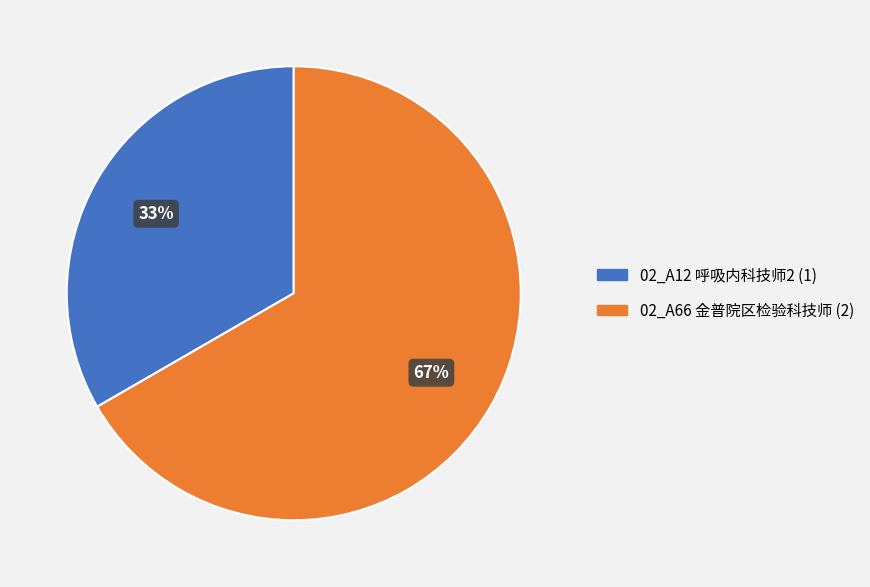

Combined, do 02_A12 呼吸内科技师2 (1) and 02_A66 金普院区检验科技师 (2) account for over 50%?

Yes